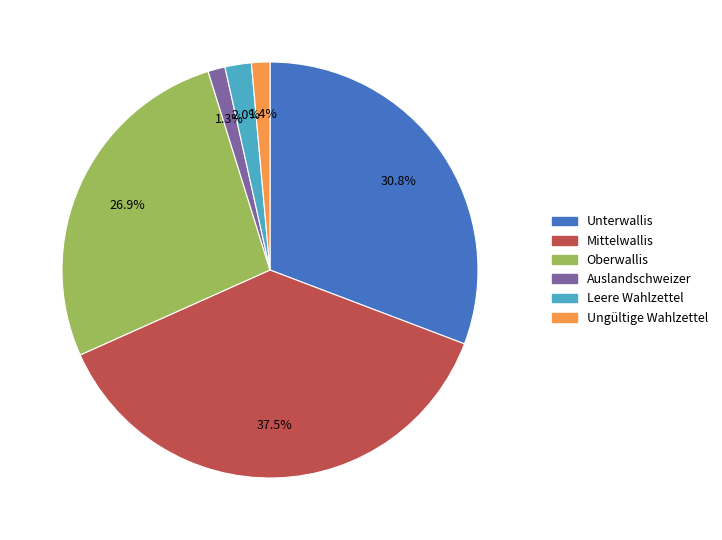

True or false: Ungültige Wahlzettel accounts for 1% of the total.

True